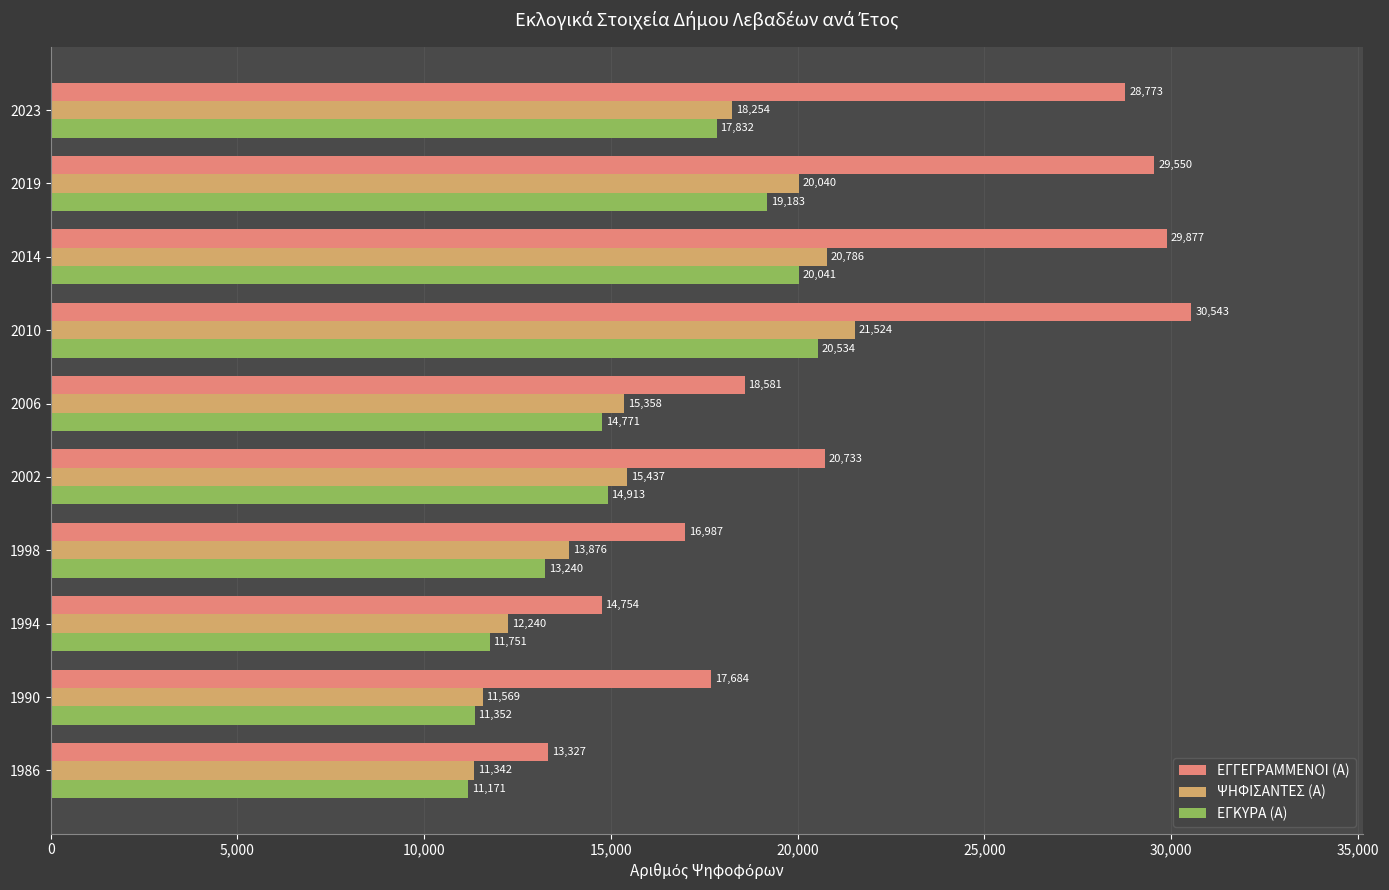

Which category has the lowest value in the ΨΗΦΙΣΑΝΤΕΣ (Α) series?

1986